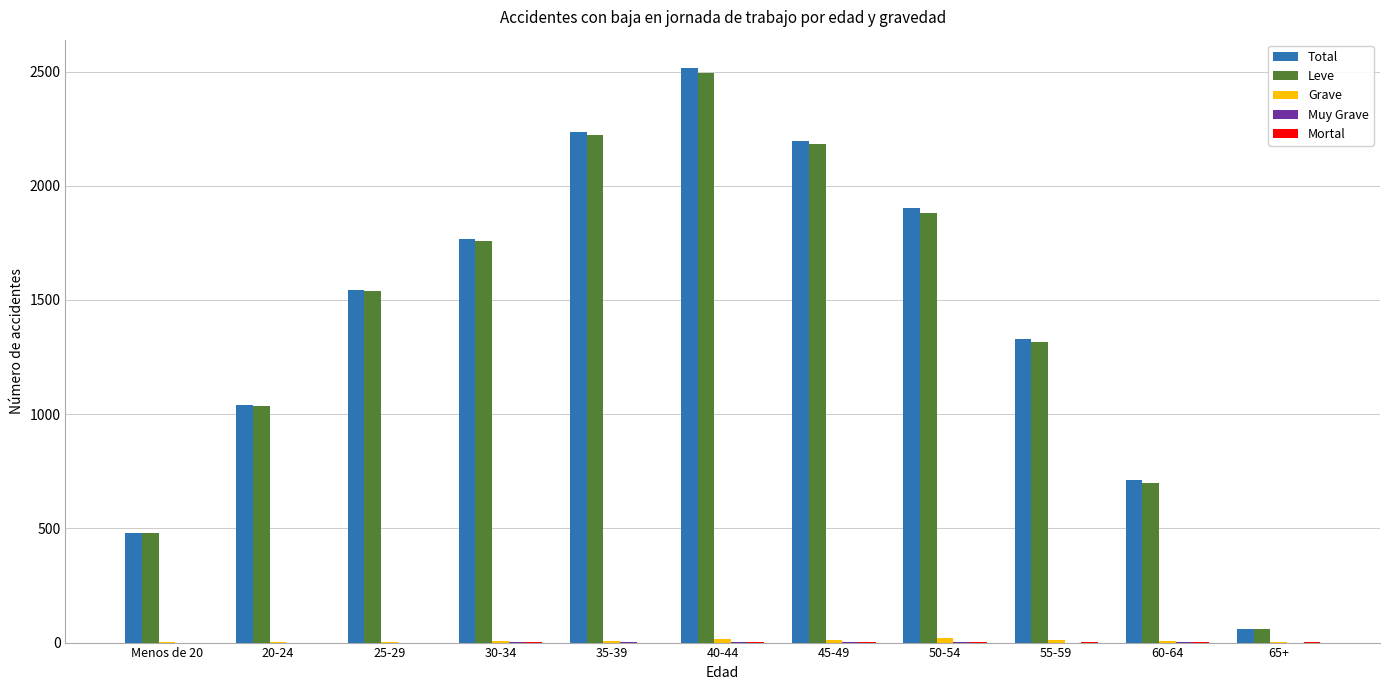

Where is Total nearest to the value 1287?

55-59